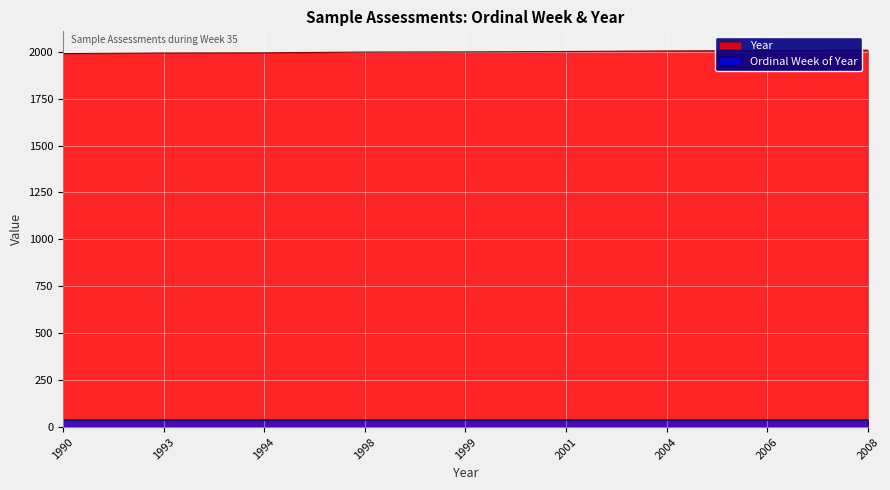

Count the number of categories in the chart.

9